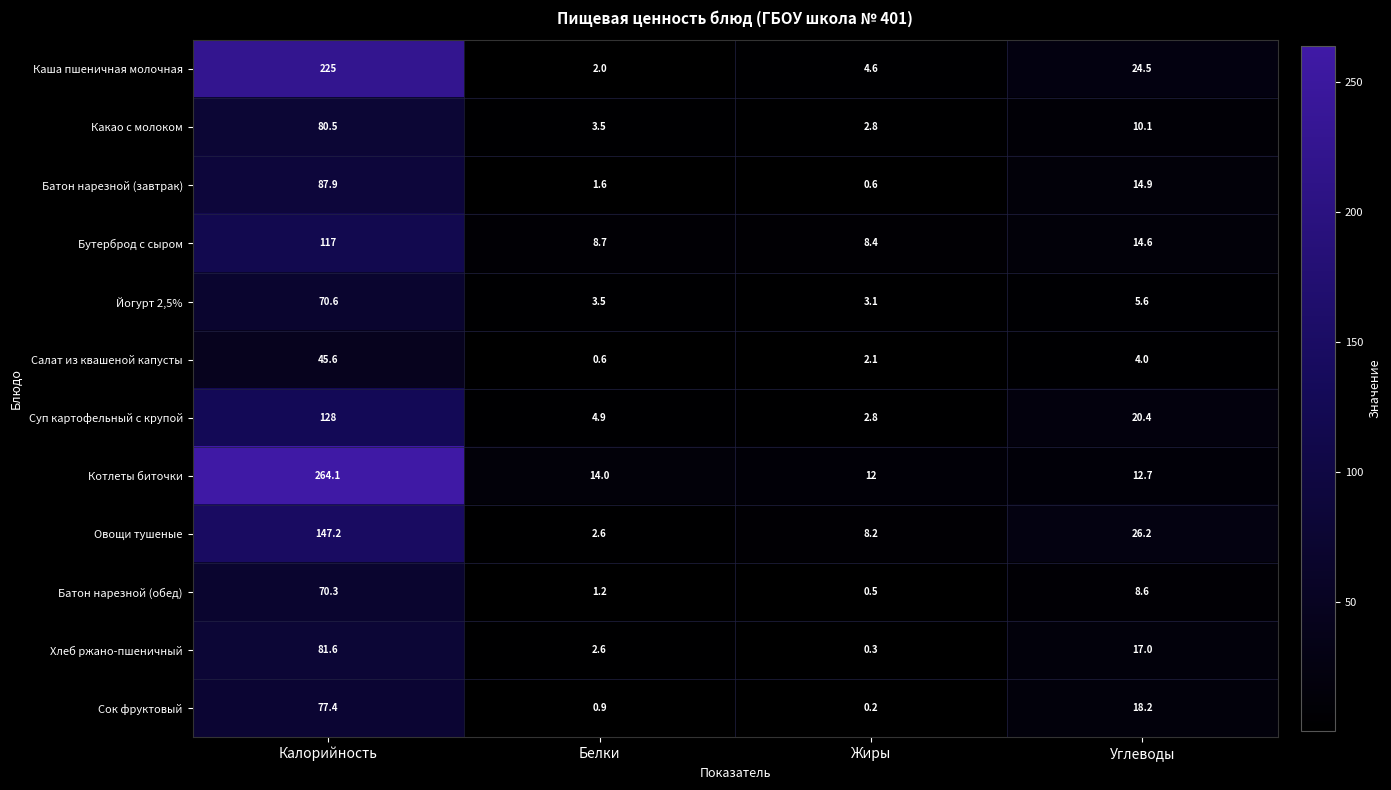

What is the difference between the highest and lowest values at Жиры?

11.8